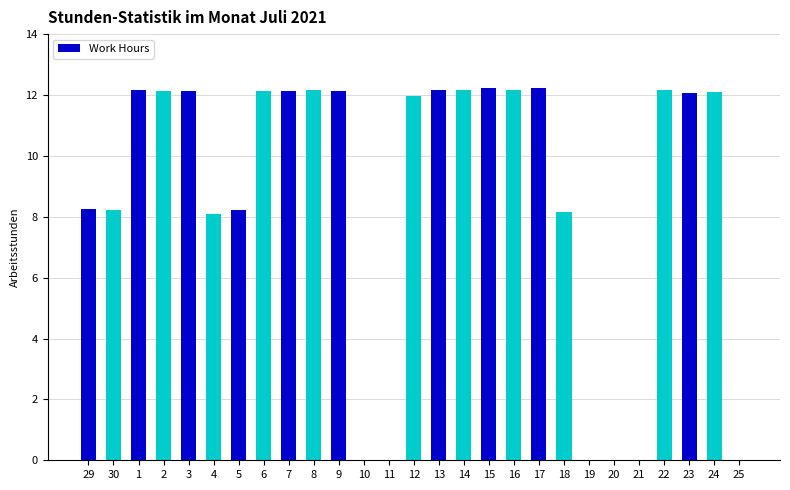

The chart shows a value of 0.0 at 10. True or false?

True